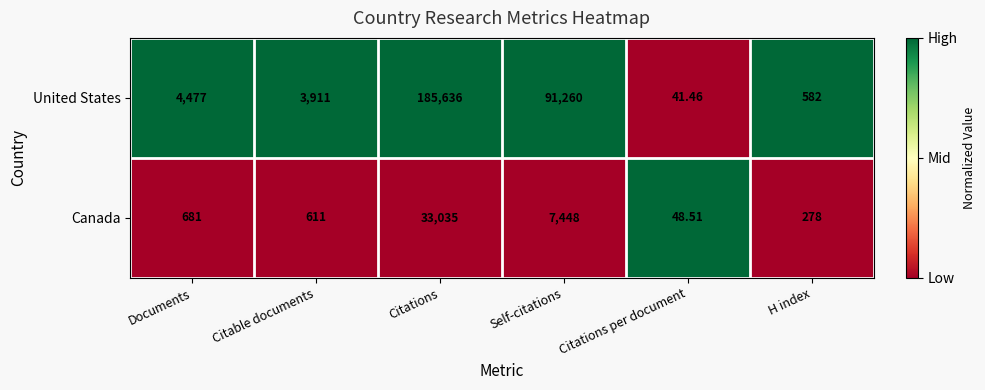

What is the greatest value displayed?

185636.0